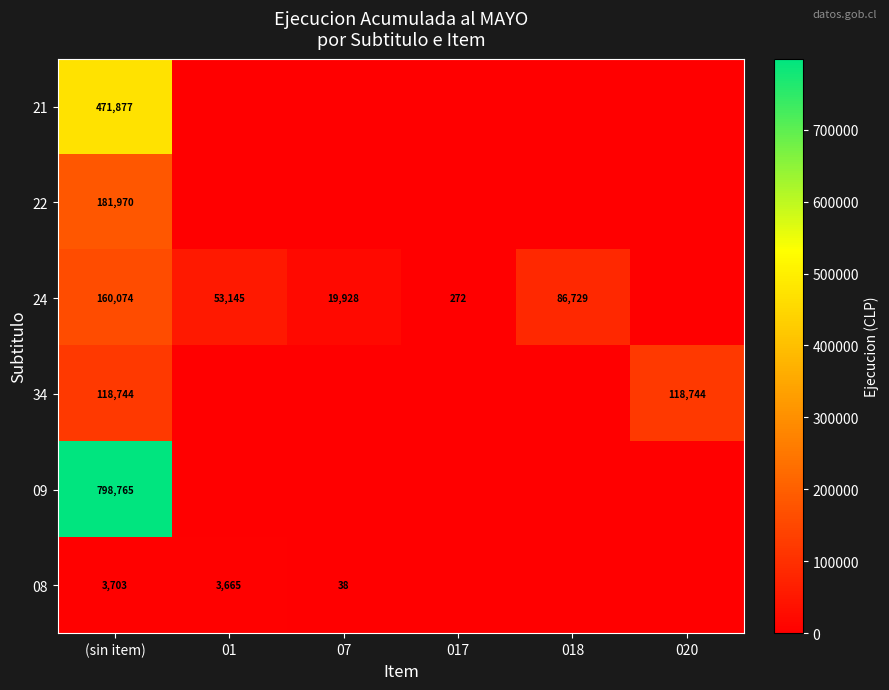

What is the spread (max minus min) of values at 01?

53145